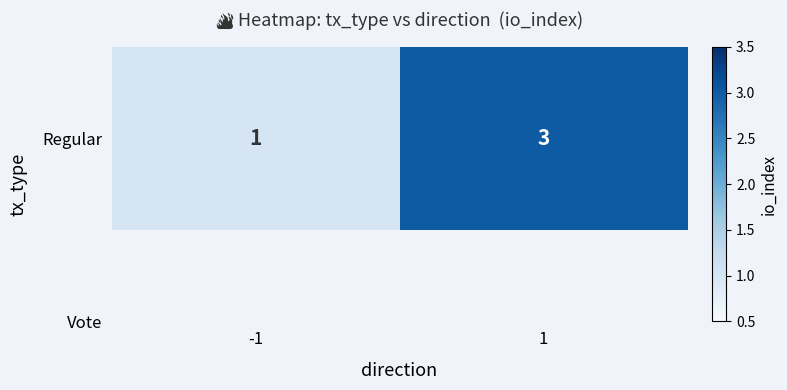

How many data points are less than 3?

1